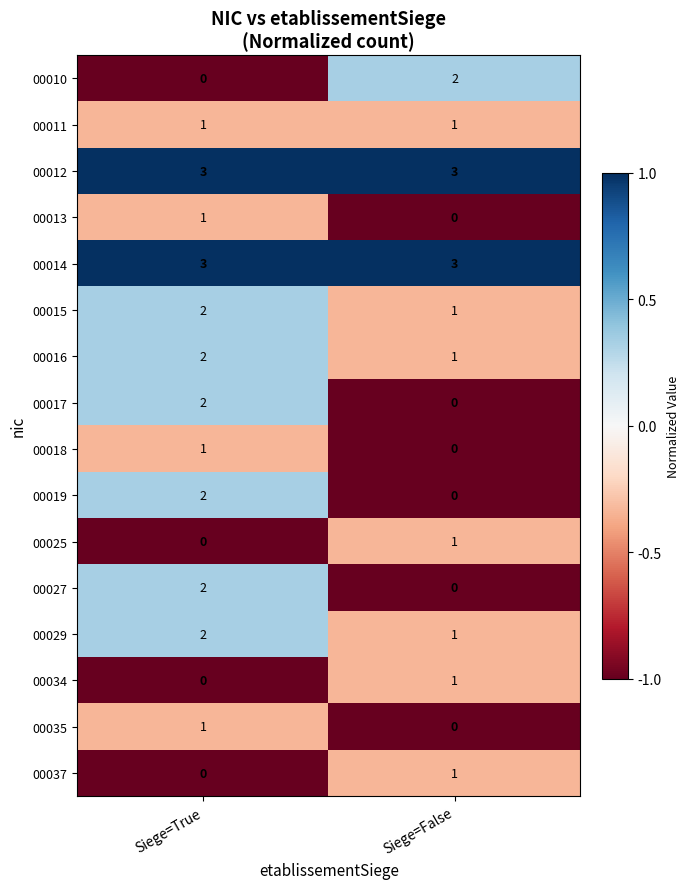

The value of 00015 at Siege=True is 3. True or false?

False